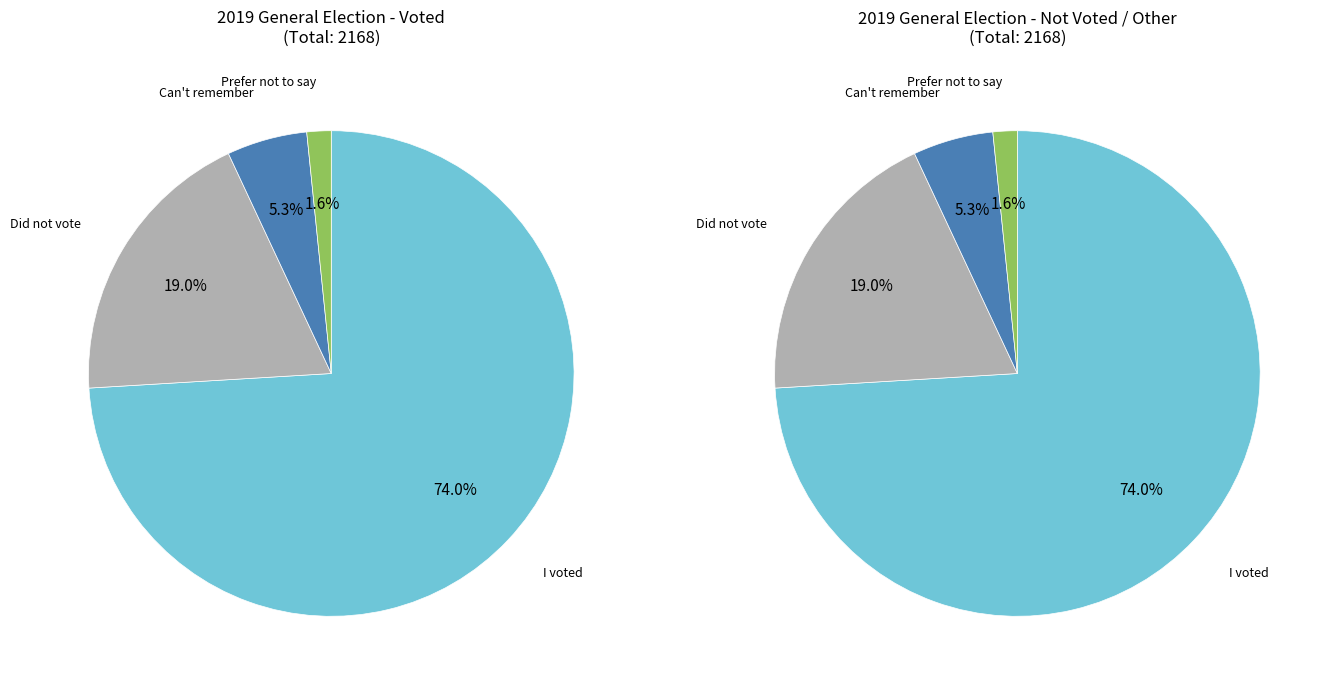

Which category has the biggest portion of the pie?

I voted in the 2019 General Election